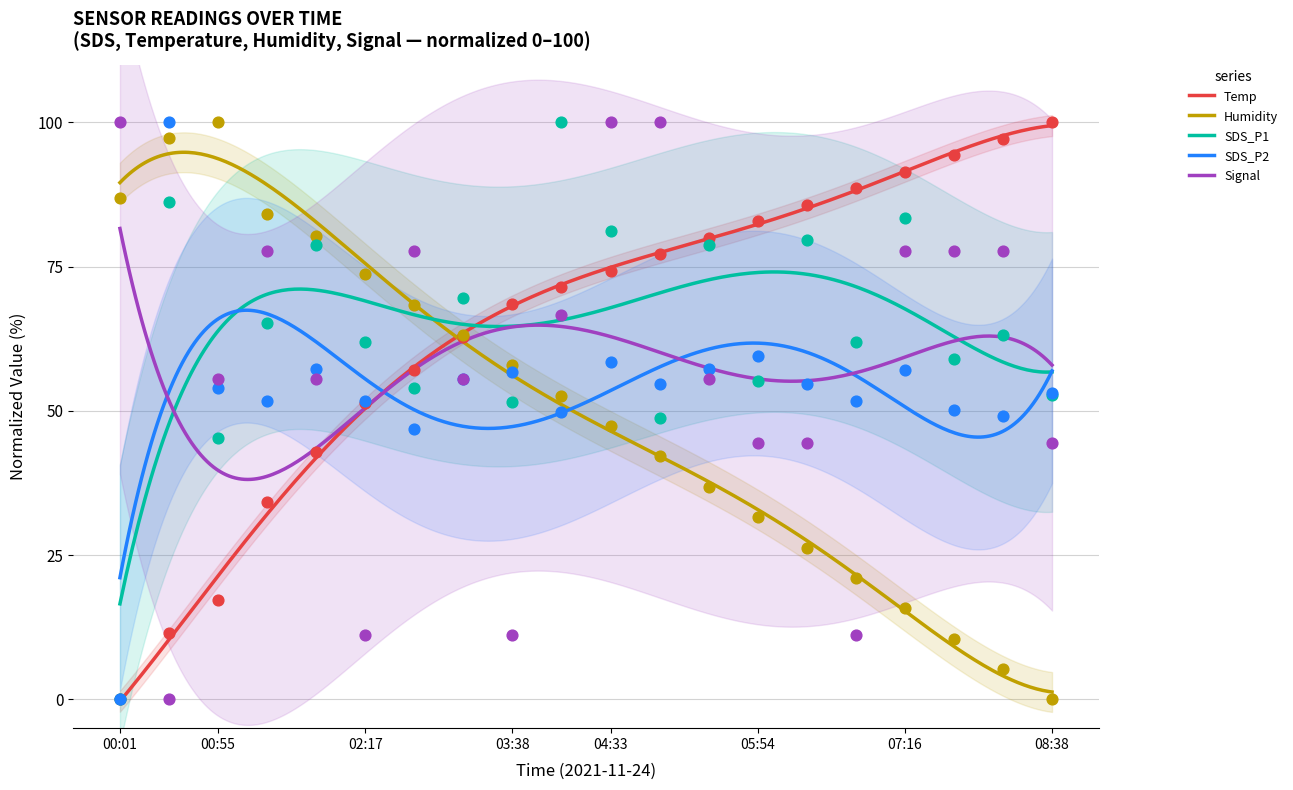

What are all the series names shown in the legend?

Temp, Humidity, SDS_P1, SDS_P2, Signal